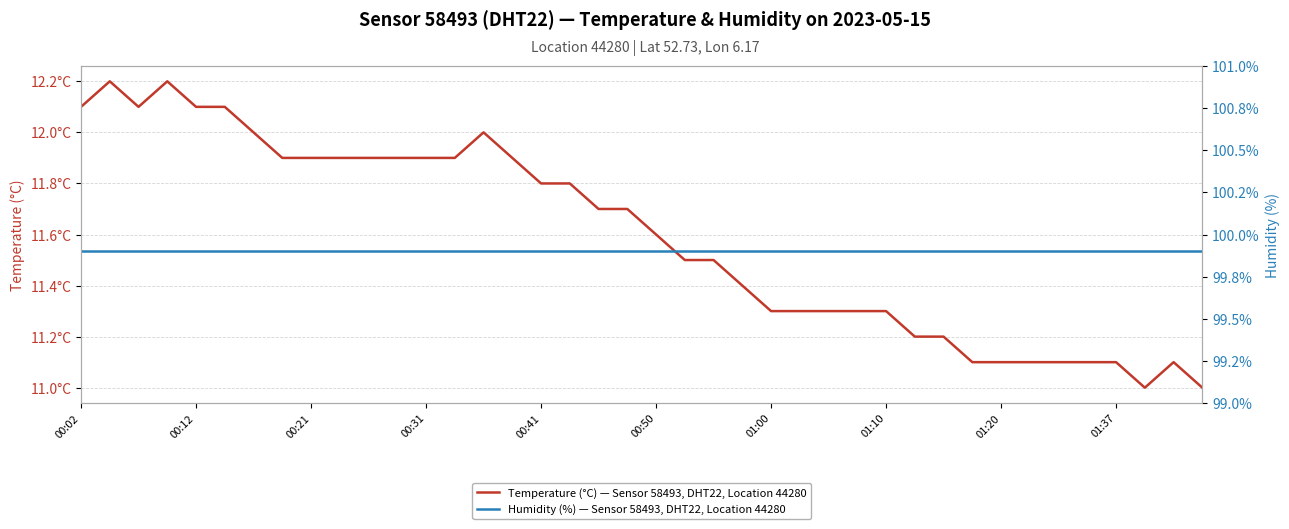

What position from the right is 01:00?

16